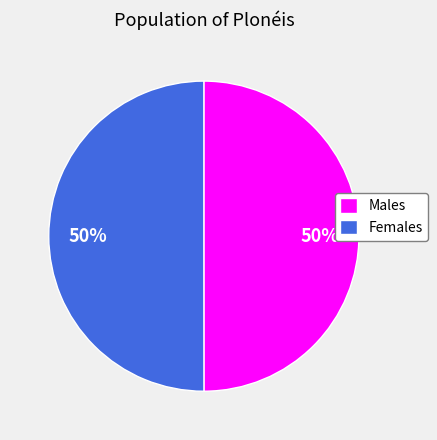

Approximately how many times larger is the value at Females compared to Males?

1.0